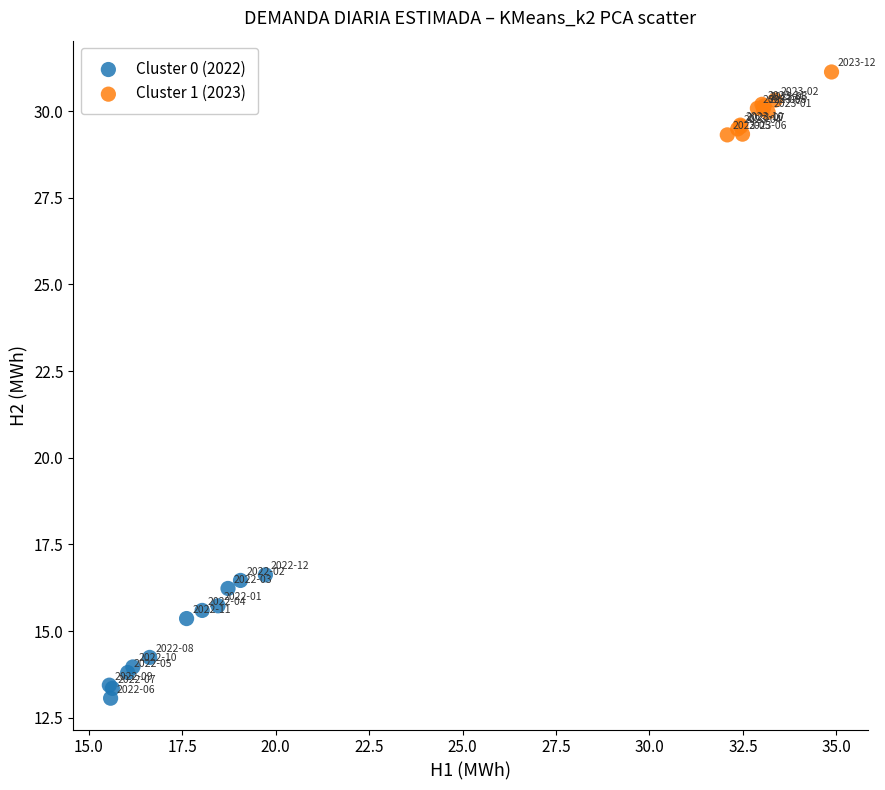

What are all the series names shown in the legend?

Cluster 0 (2022), Cluster 1 (2023)